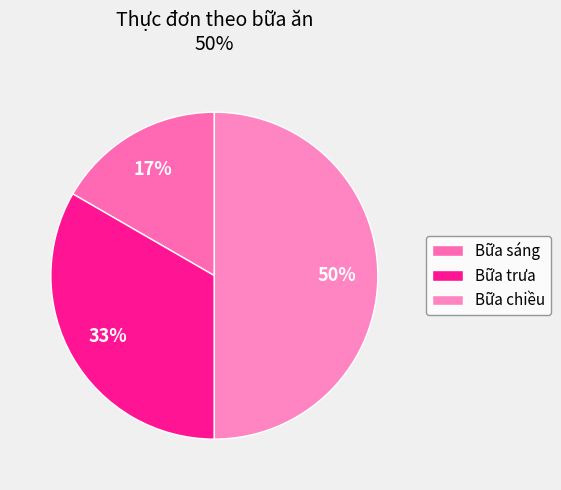

How many slices are in this pie chart?

3